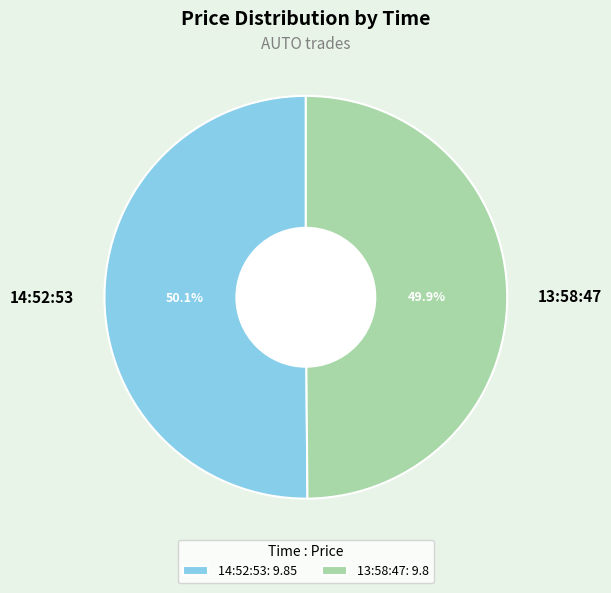

What is the ratio of the value at 14:52:53 to the value at 13:58:47?

1.0